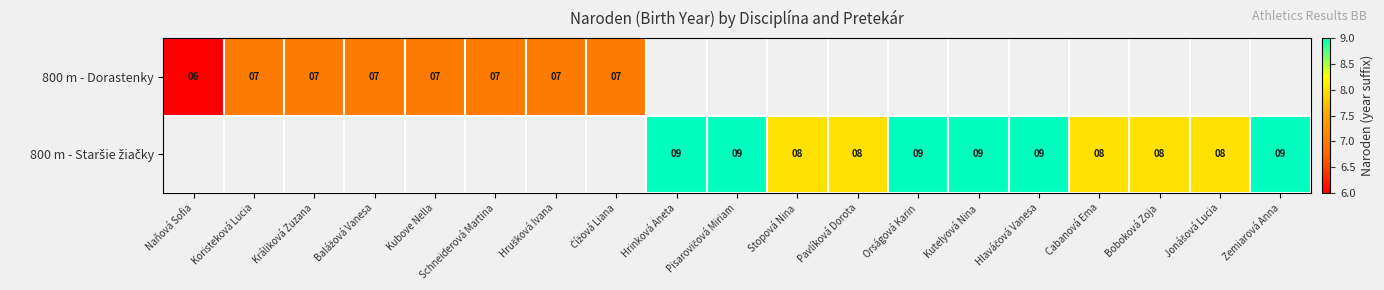

Is it true that 800 m - Dorastenky equals 12 at Koristeková Lucia?

False